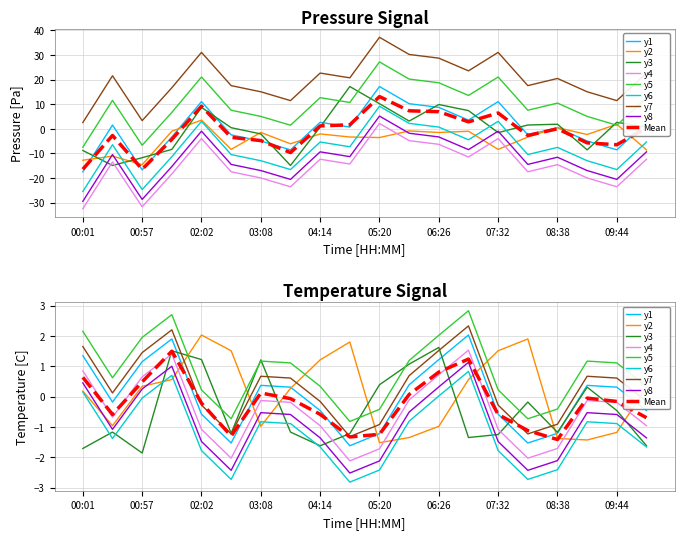

What is the average value of the temp_norm series?

0.1